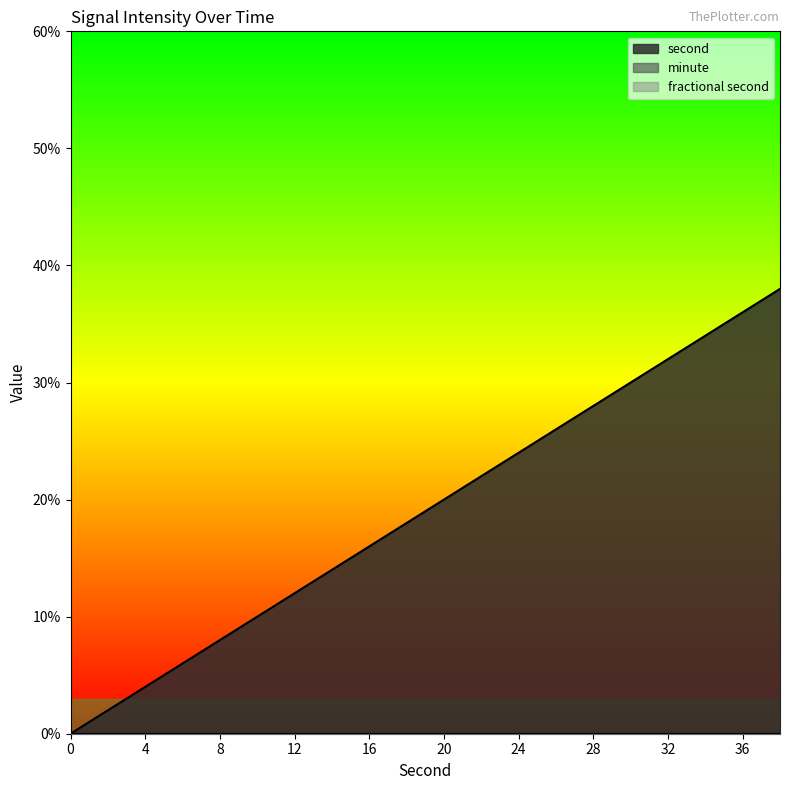

Rank the categories by second value from highest to lowest.

38, 36, 34, 32, 30, 28, 26, 24, 22, 20, 18, 16, 14, 12, 10, 8, 6, 4, 2, 0